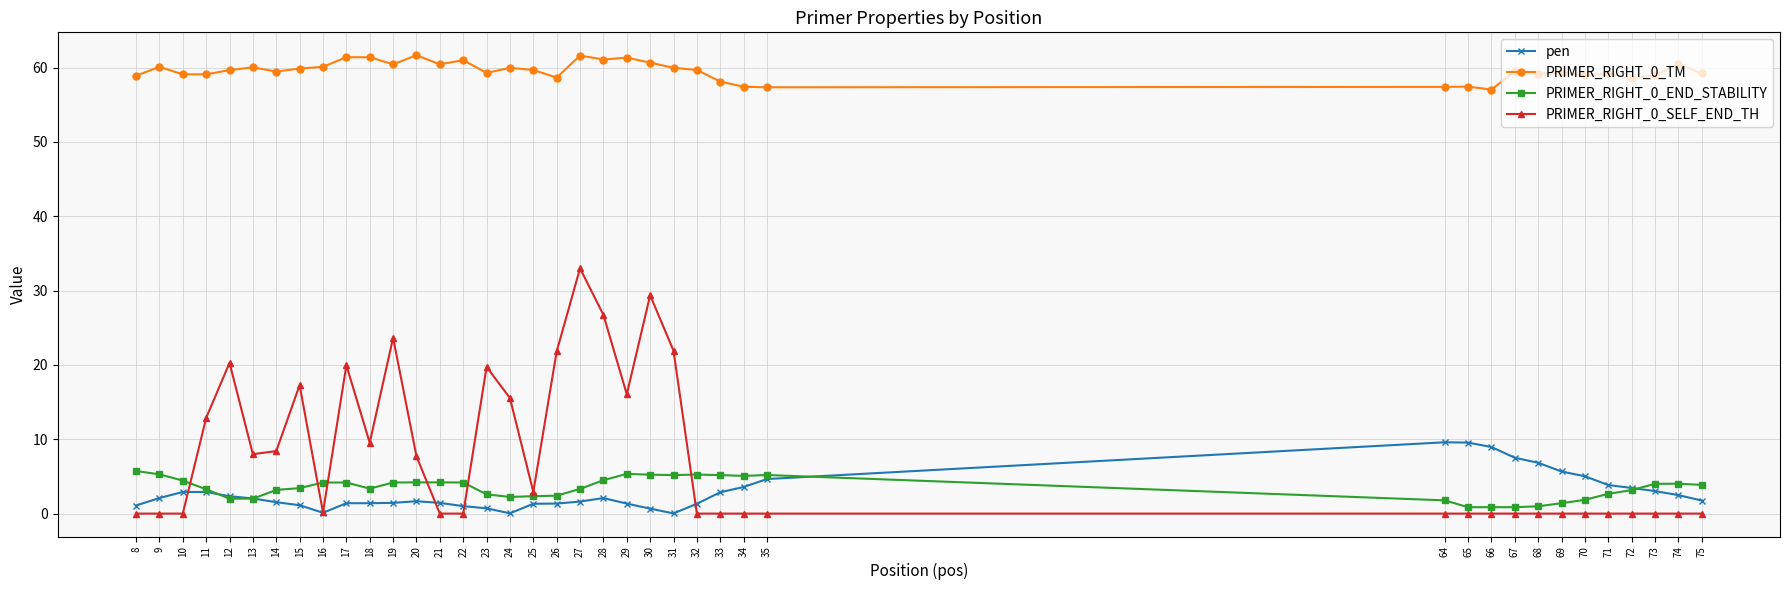

The value of PRIMER_RIGHT_0_TM at 11 is 59.1. True or false?

True